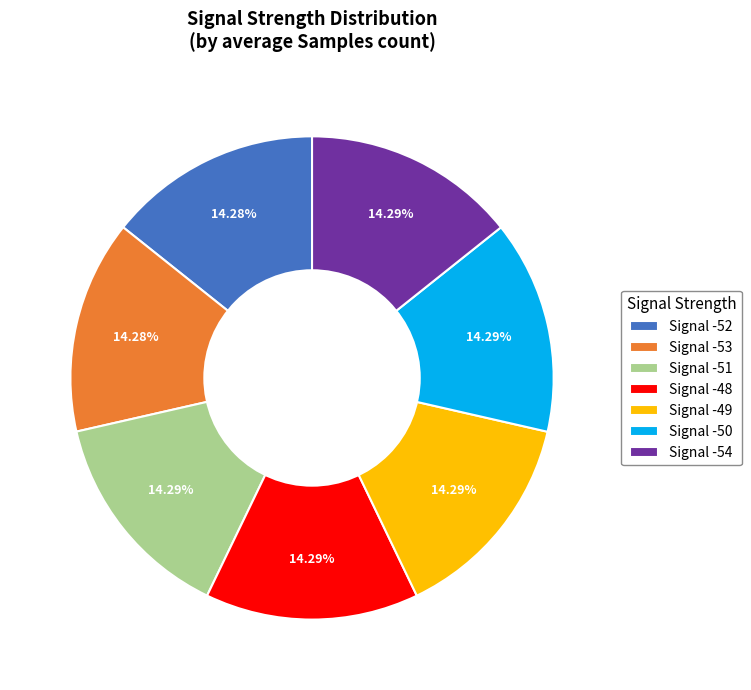

How many slices are in this pie chart?

7